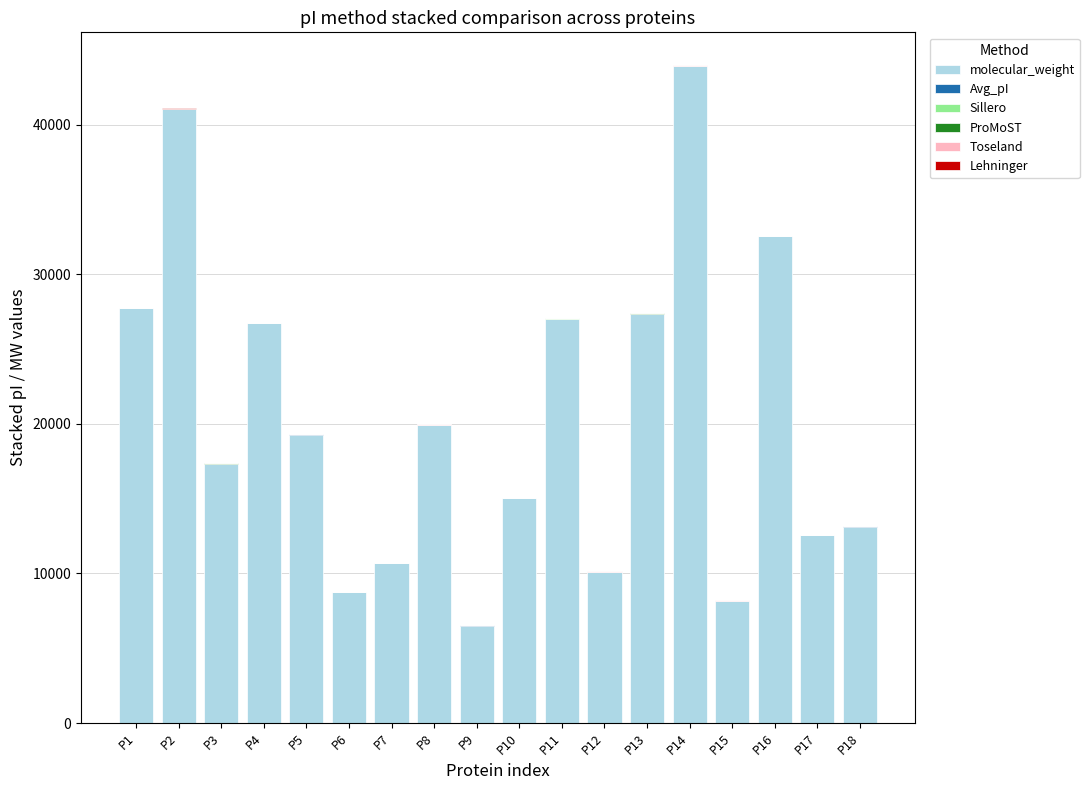

What is the sum of all molecular_weight values?

367648.7